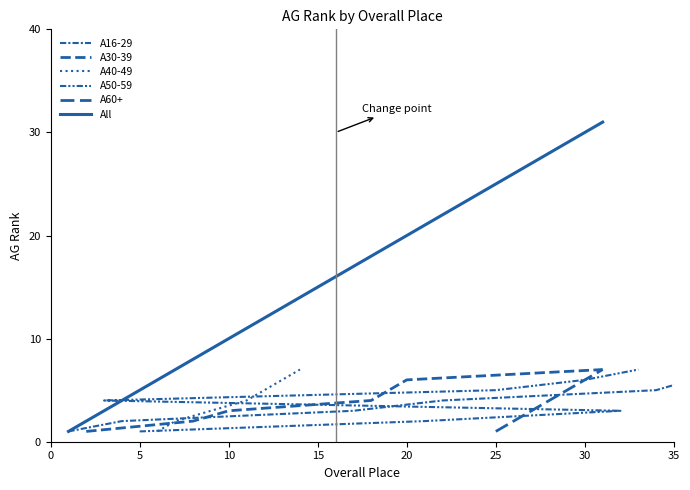

List the series in order of their peak value, lowest first.

A16-29, A30-39, A40-49, A50-59, A60+, All